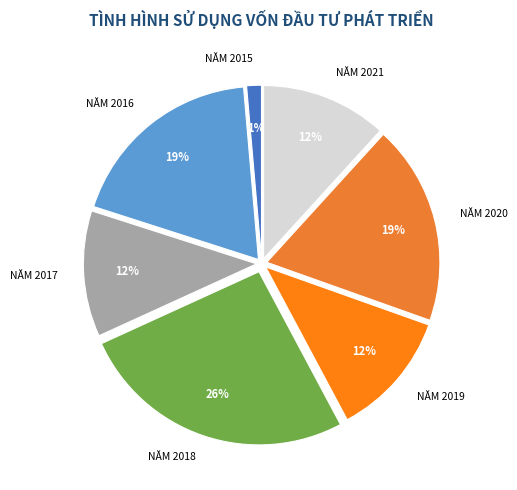

To the nearest percent, what is the average slice percentage?

14%